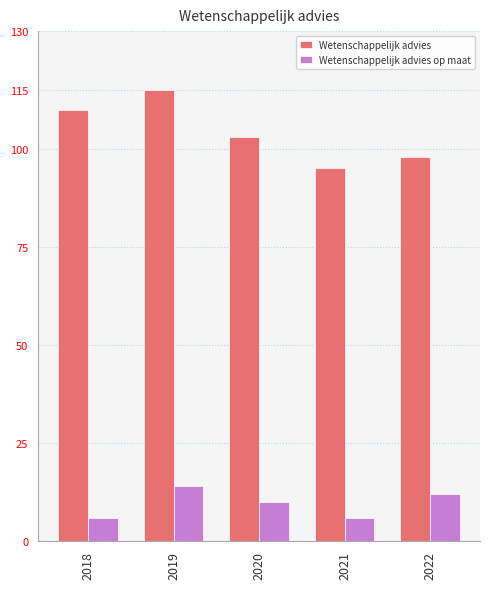

Reading left to right, transcribe all the data shown in this chart.

Wetenschappelijk advies: 2018=110	2019=115	2020=103	2021=95	2022=98
Wetenschappelijk advies op maat: 2018=6	2019=14	2020=10	2021=6	2022=12